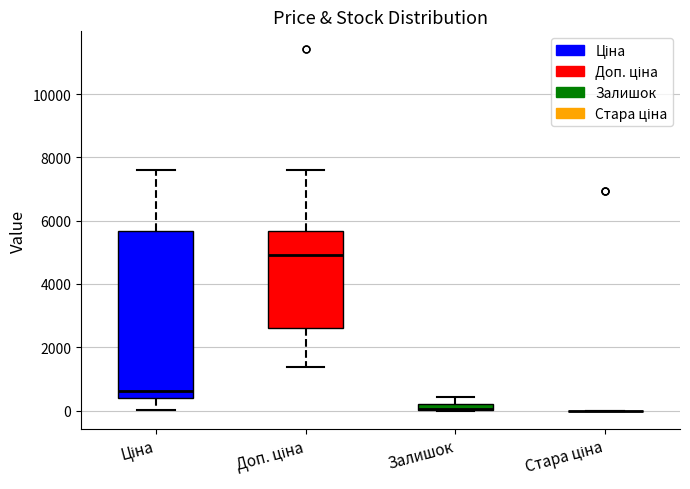

Comparing the boxes themselves (not the whiskers), which one is the tallest?

Ціна